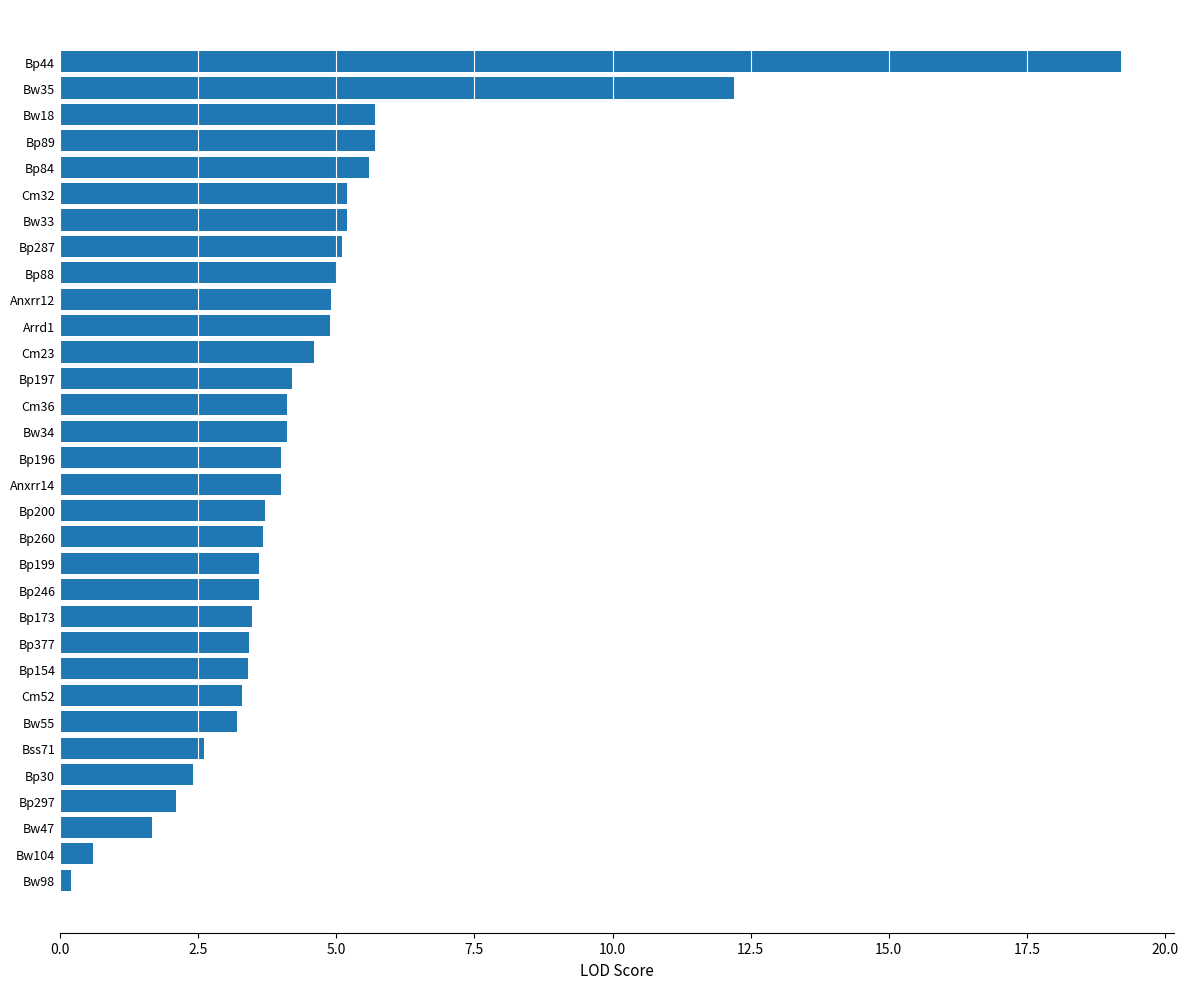

How many data points does each series have?

32